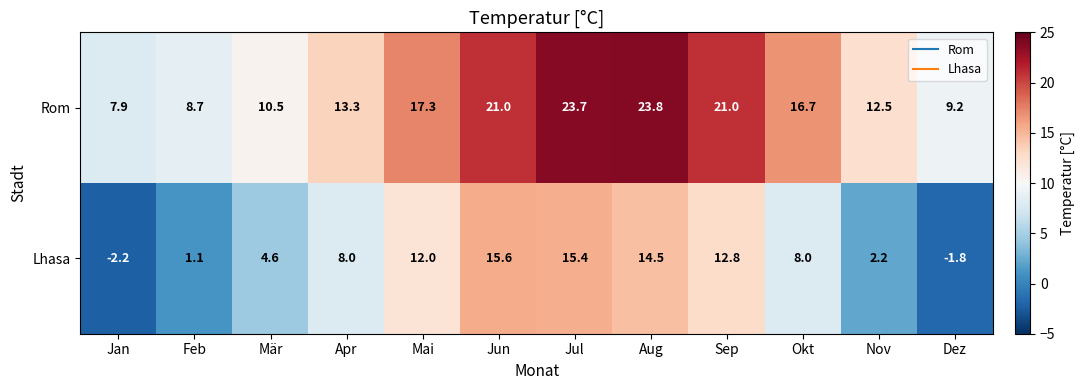

List the series in order of their peak value, lowest first.

Lhasa, Rom